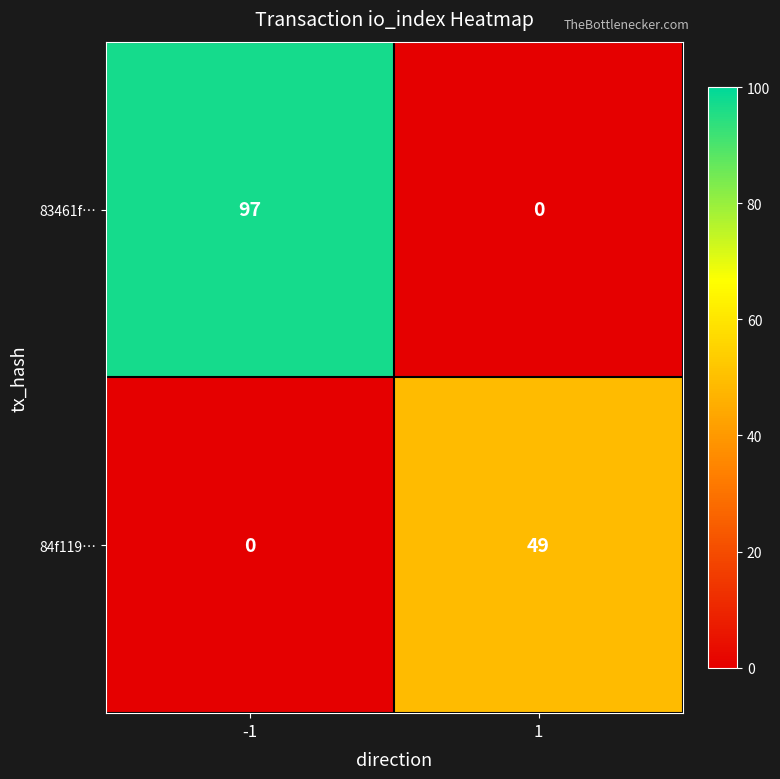

Reading left to right, what are all the values shown in this chart?

83461f…: -1=97	1=0
84f119…: -1=0	1=49